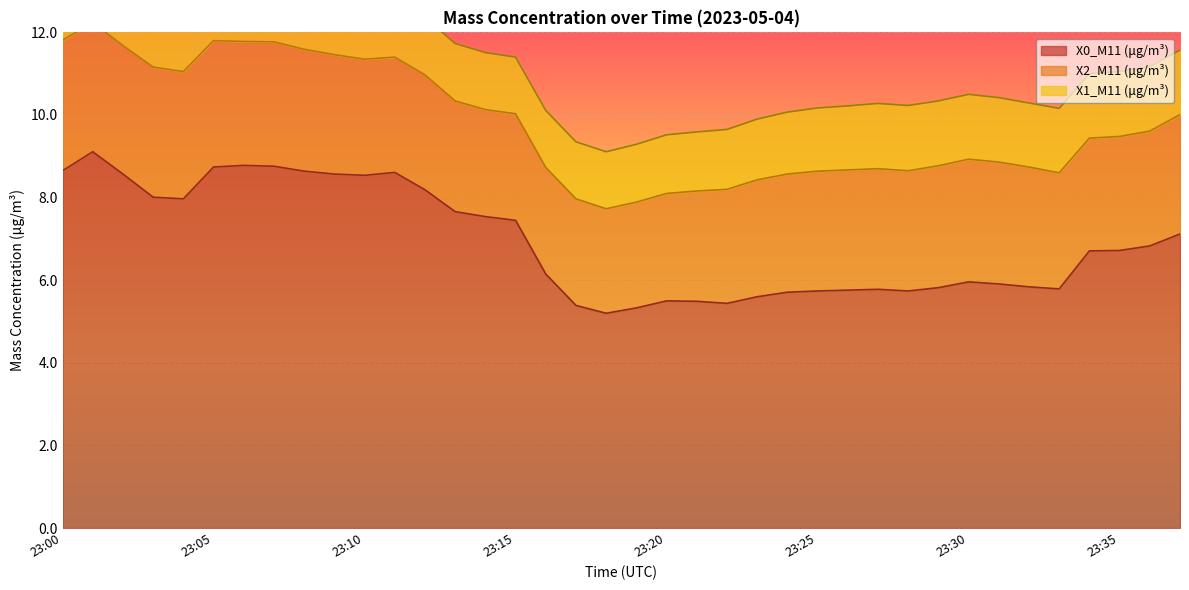

Which label corresponds to the largest value in the chart?

23:01